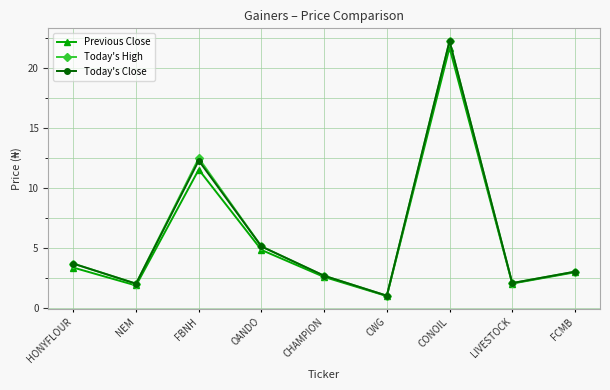

What is the total value across all series at CONOIL?

66.2